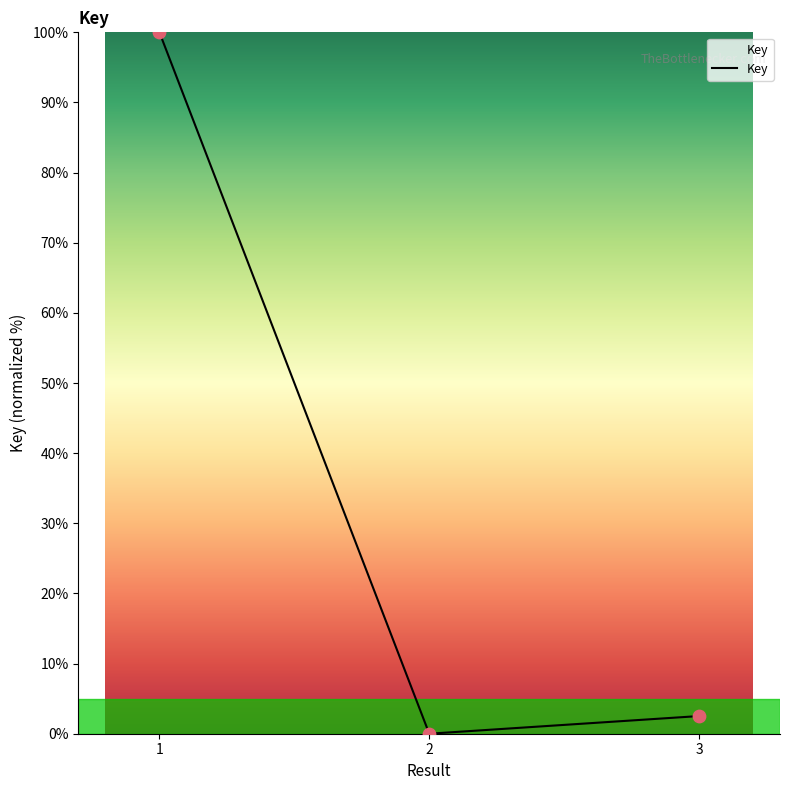

Between 1 and 3, which is larger?

1